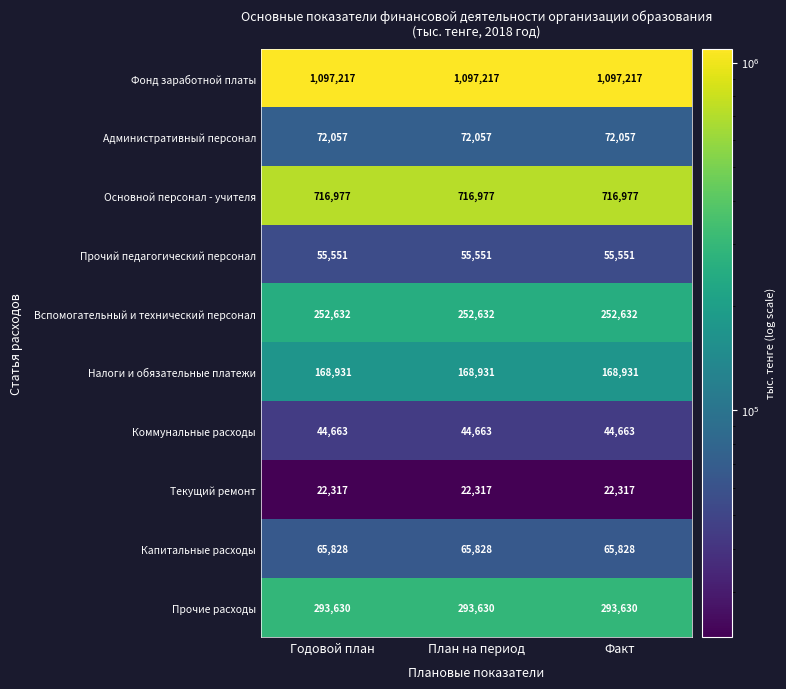

What is the smallest value displayed?

22317